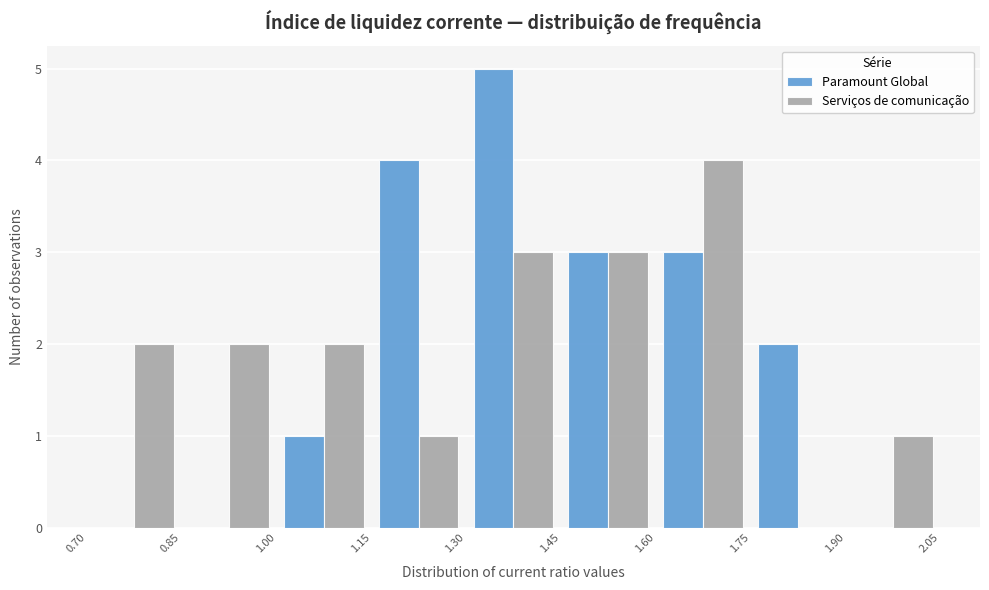

What is the height of the Serviços de comunicação bar covering 1.30 to 1.45 on the x-axis? The values are not printed on the chart, so give them approximately, as read against the axis.

3